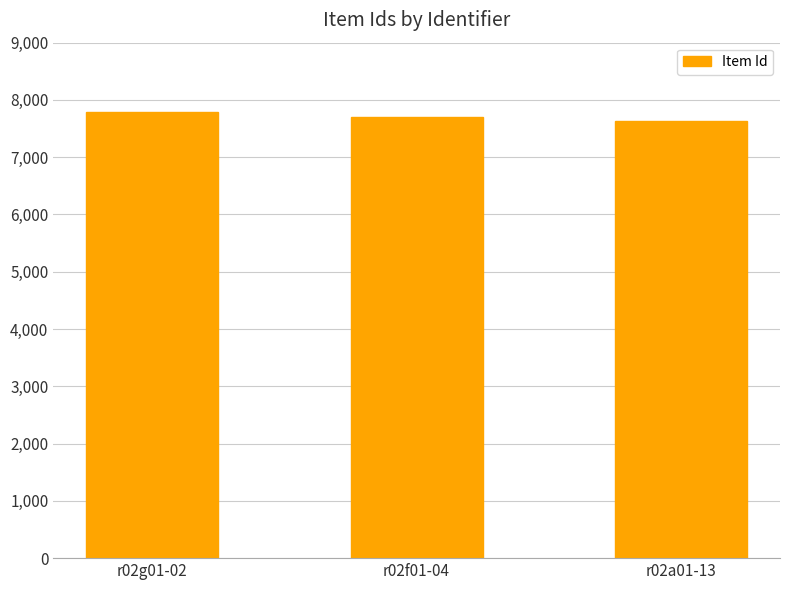

What is the smallest value displayed?

7631